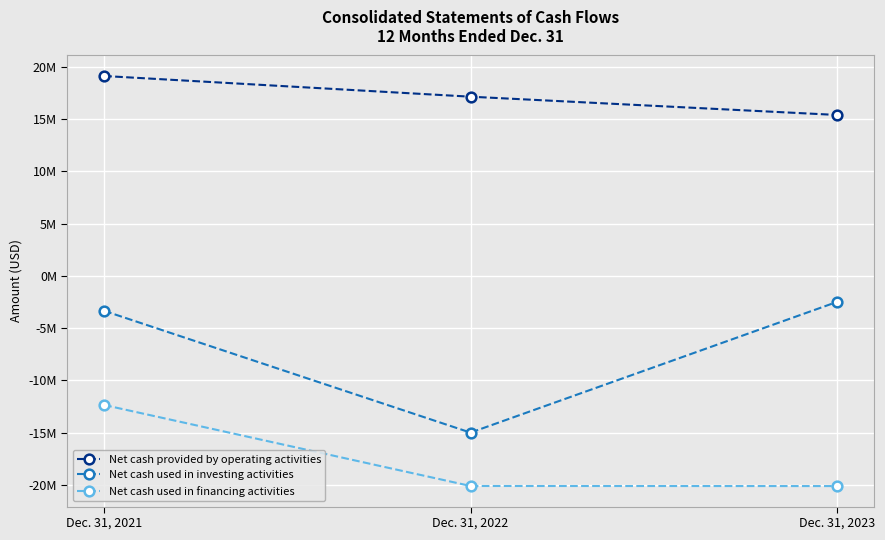

Count the Net cash provided by operating activities values in the range 15379000 to 19104000.

3